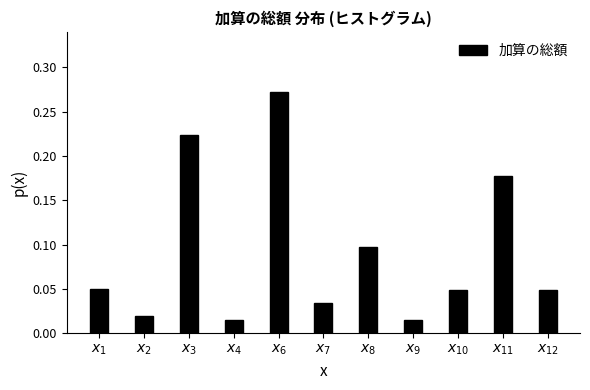

How many categories are shown in the chart?

11